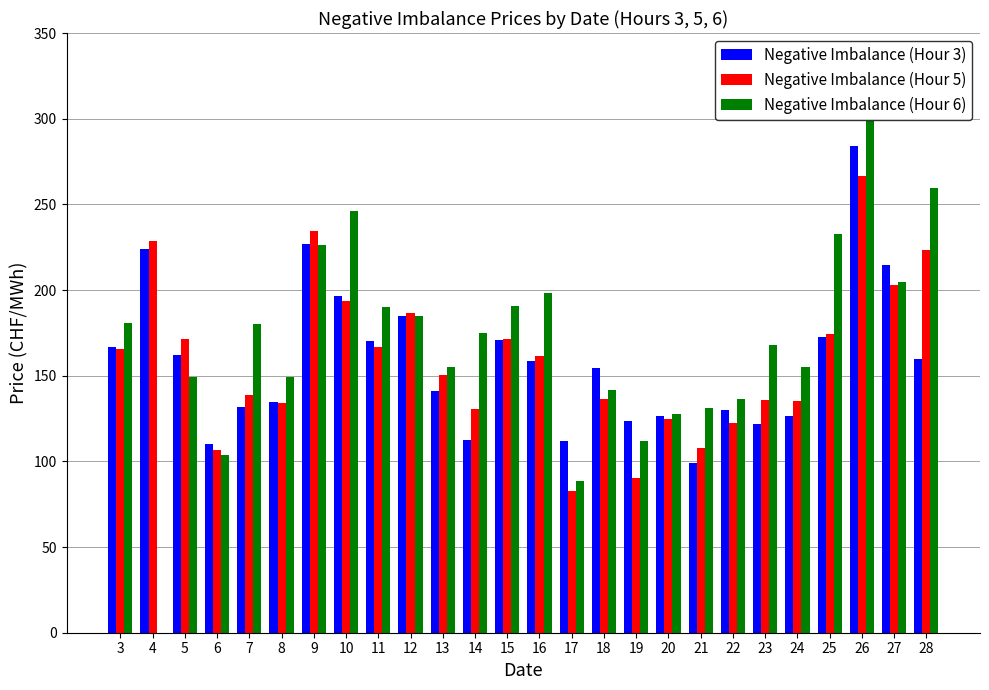

What is the maximum value shown in the chart?

298.9